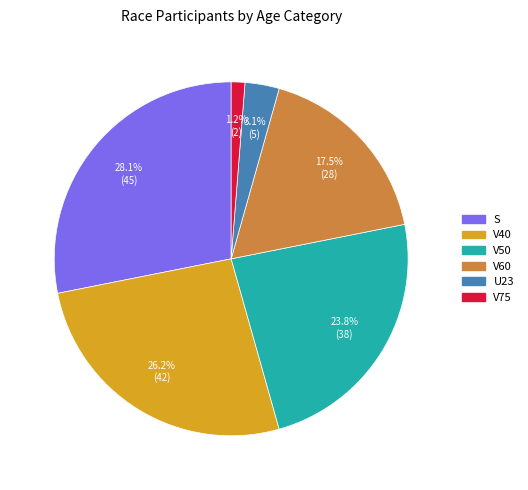

To the nearest percent, what is the average slice percentage?

17%